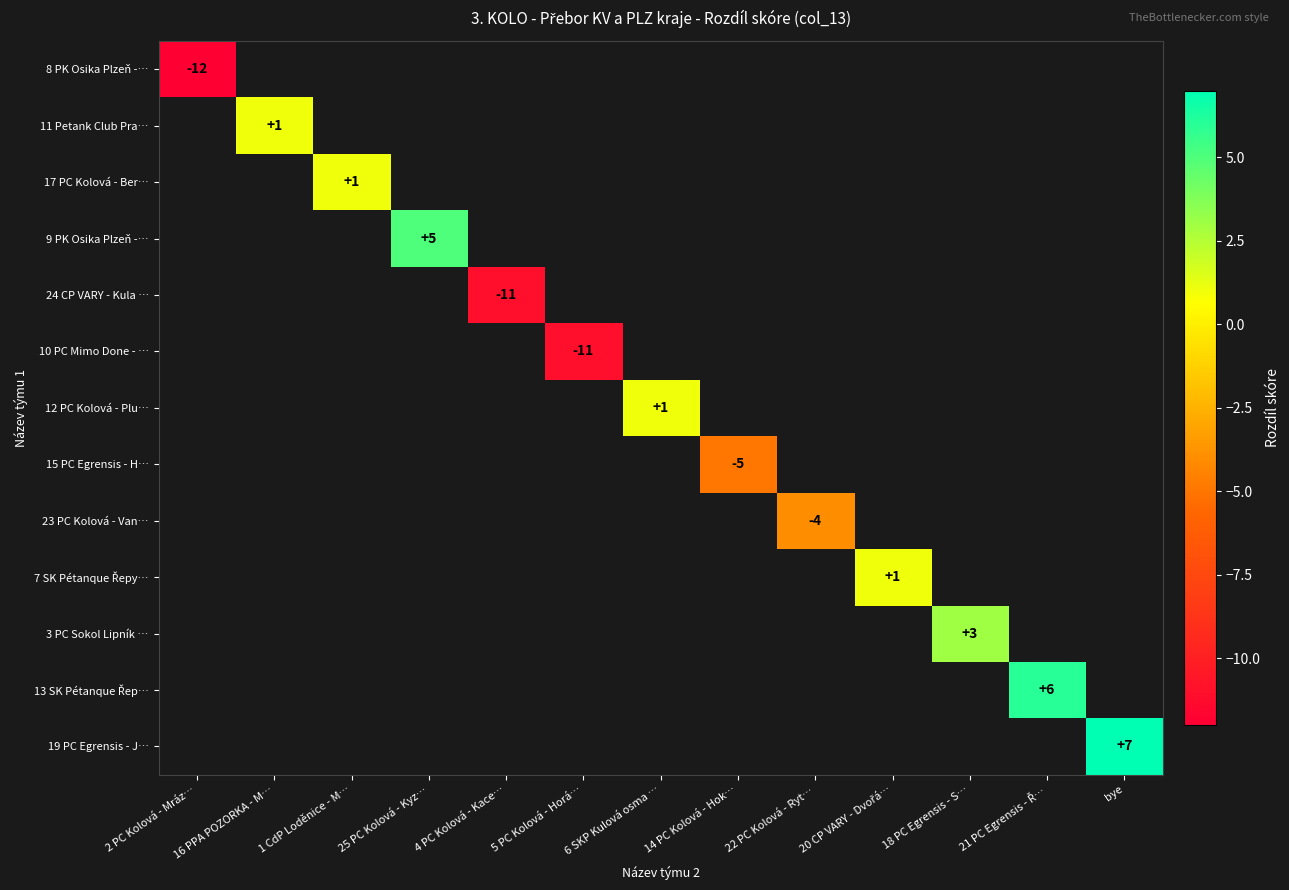

Which category has the highest value in the 23 PC Kolová - Van… series?

2 PC Kolová - Mráz…